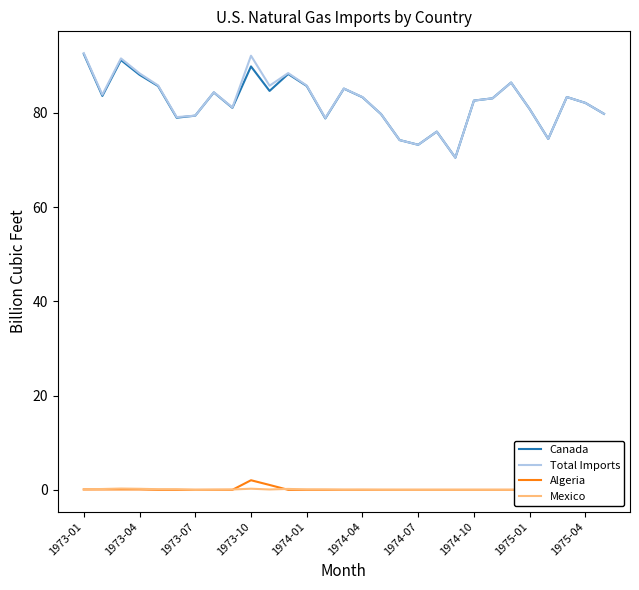

What is the average value of the Total Imports series?

82.5